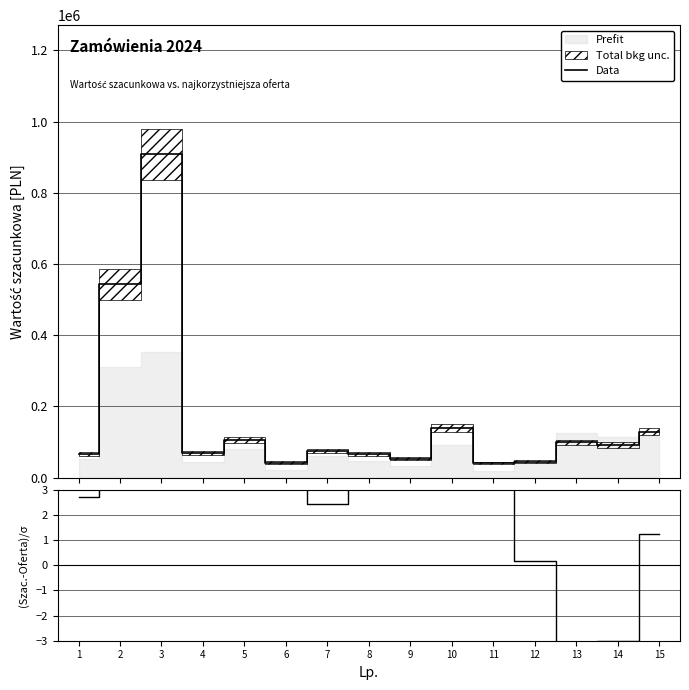

Rank the categories by (Szac.-Oferta)/σ value from highest to lowest.

3, 11, 6, 2, 4, 9, 10, 8, 5, 1, 7, 15, 12, 14, 13